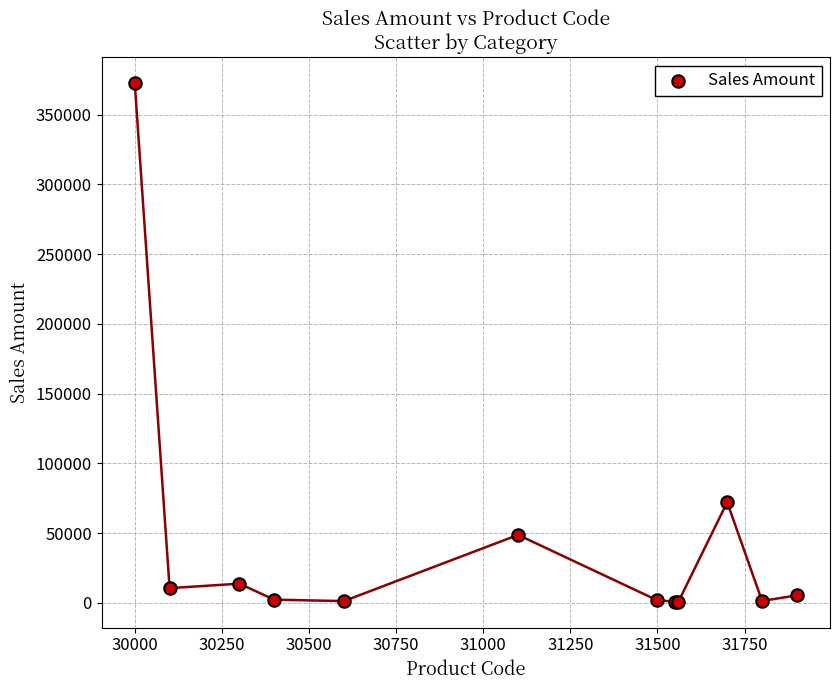

What Y value in the scatter plot is closest to 186738?

72190